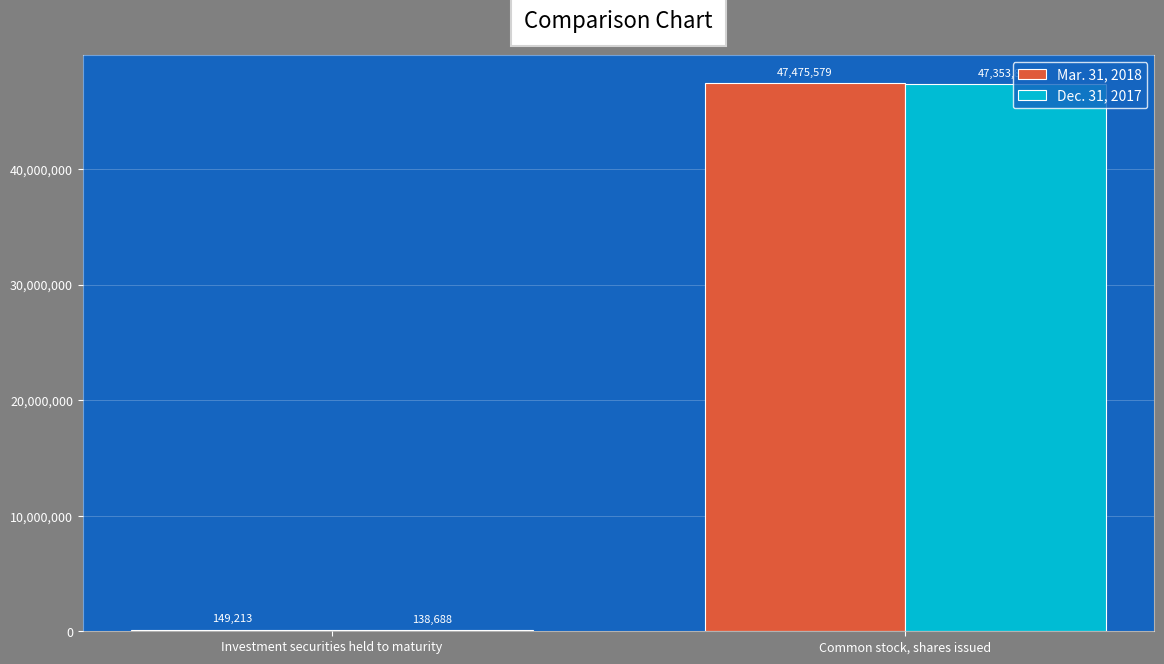

Reading right to left, list all the values displayed in this chart.

Mar. 31, 2018: 47475579	149213
Dec. 31, 2017: 47353864	138688